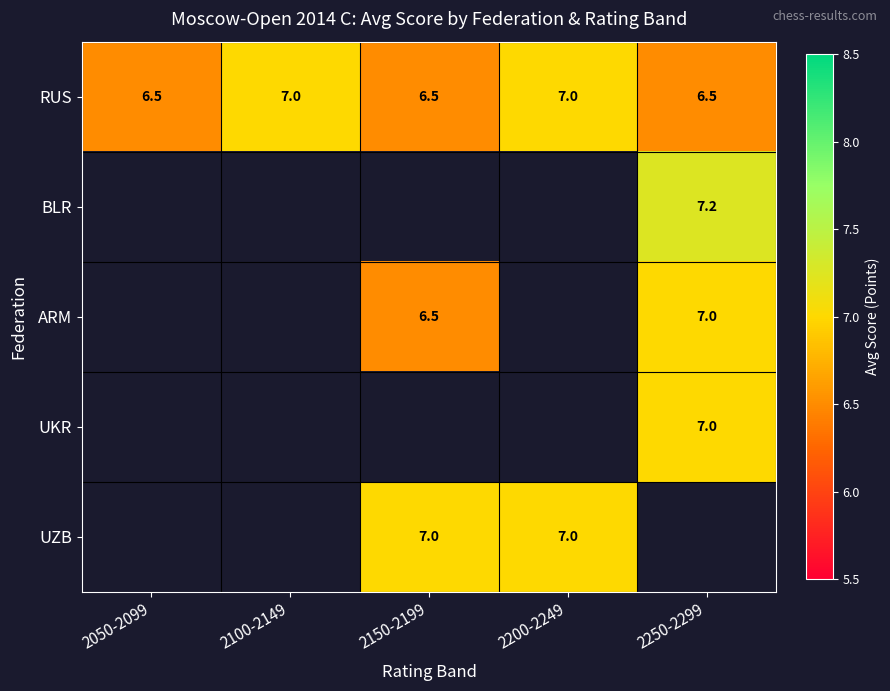

Count the RUS values in the range 6 to 7.

5